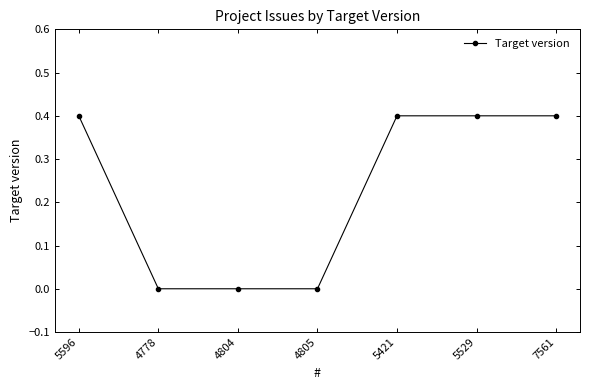

What position from the left is 5596?

1